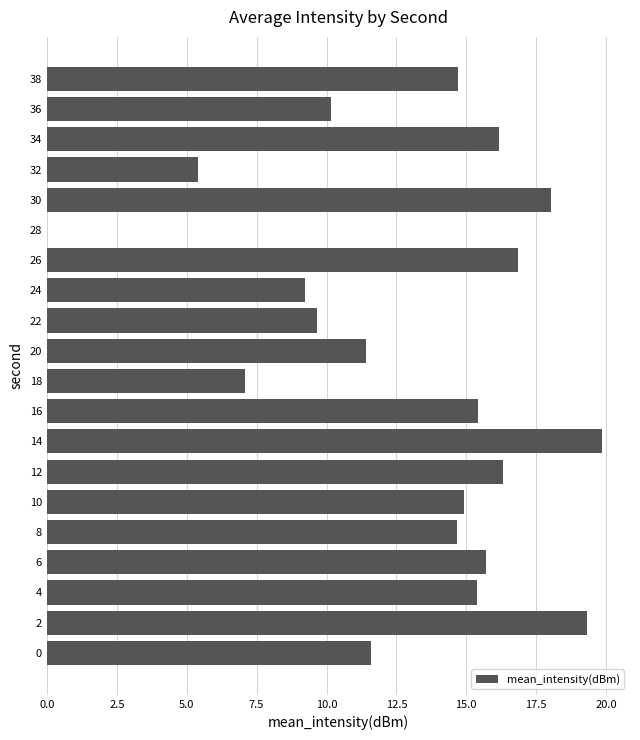

Reading top to bottom, list all the values displayed in this chart.

38=14.7	36=10.2	34=16.2	32=5.4	30=18.0	28=0.0	26=16.9	24=9.2	22=9.7	20=11.4	18=7.1	16=15.4	14=19.9	12=16.3	10=14.9	8=14.7	6=15.7	4=15.4	2=19.3	0=11.6